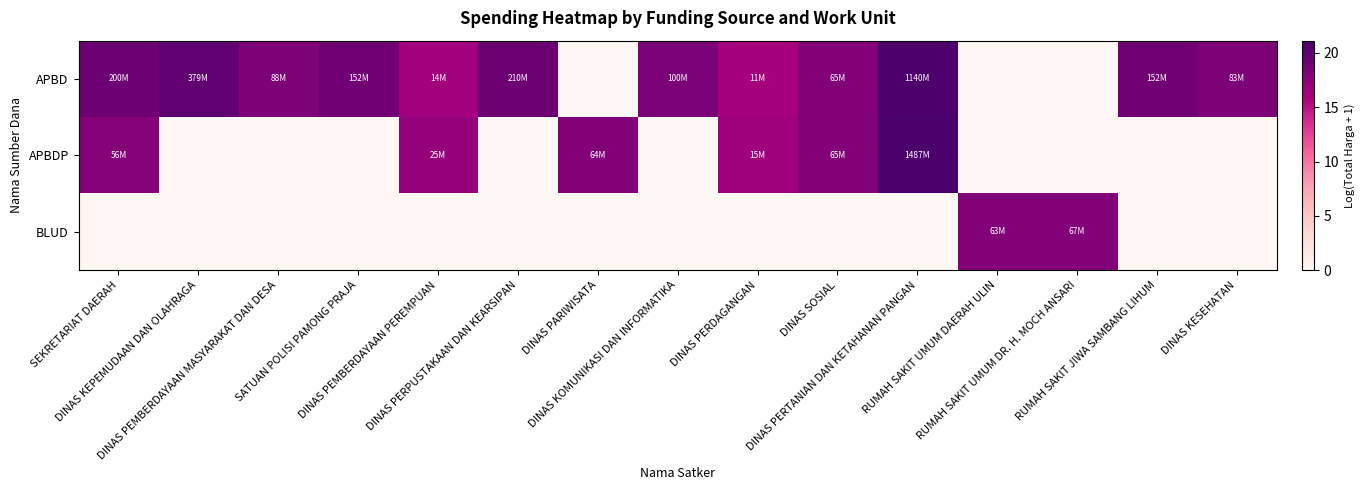

What is the total value across all series at DINAS PERDAGANGAN?

32.7